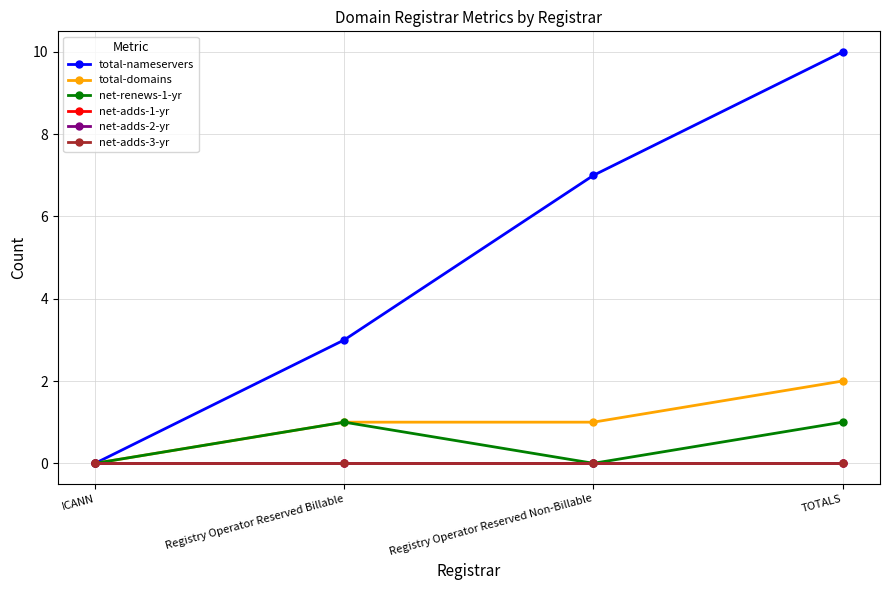

True or false: net-renews-1-yr and net-adds-2-yr cross at least once.

False